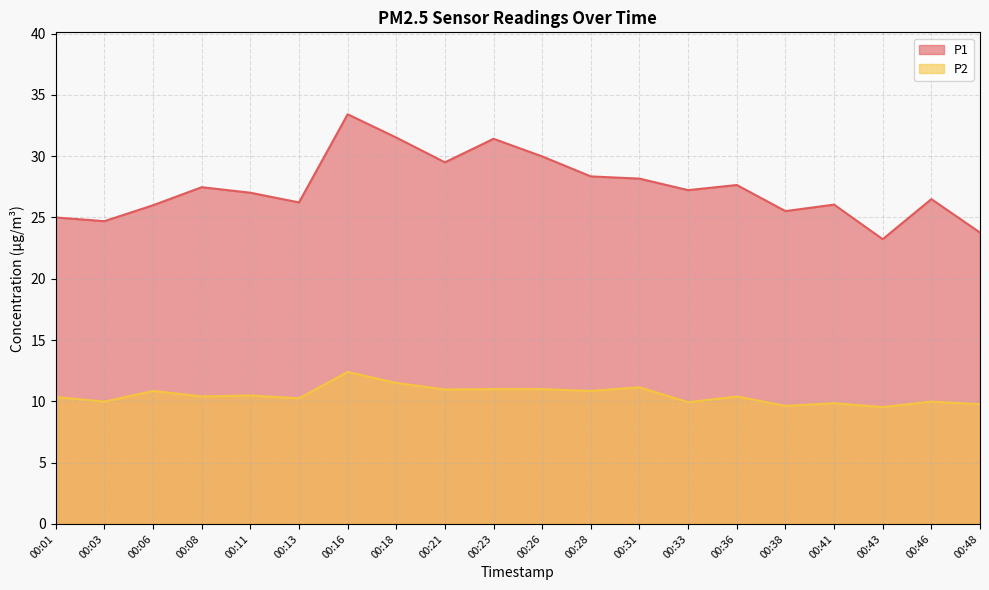

What is the highest value of the P1 series?

33.4